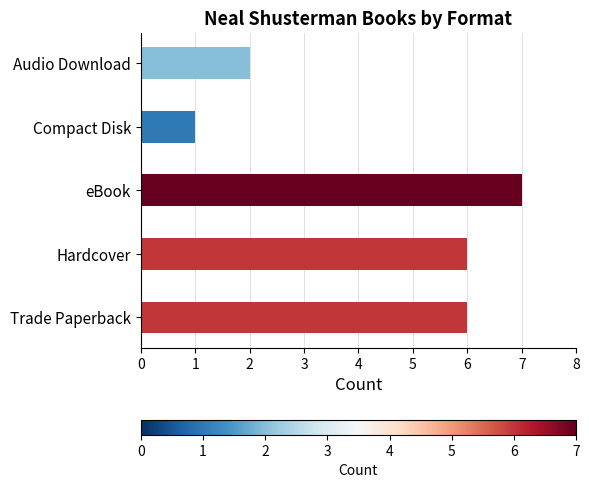

Reading bottom to top, extract all data points from this chart.

6	6	7	1	2